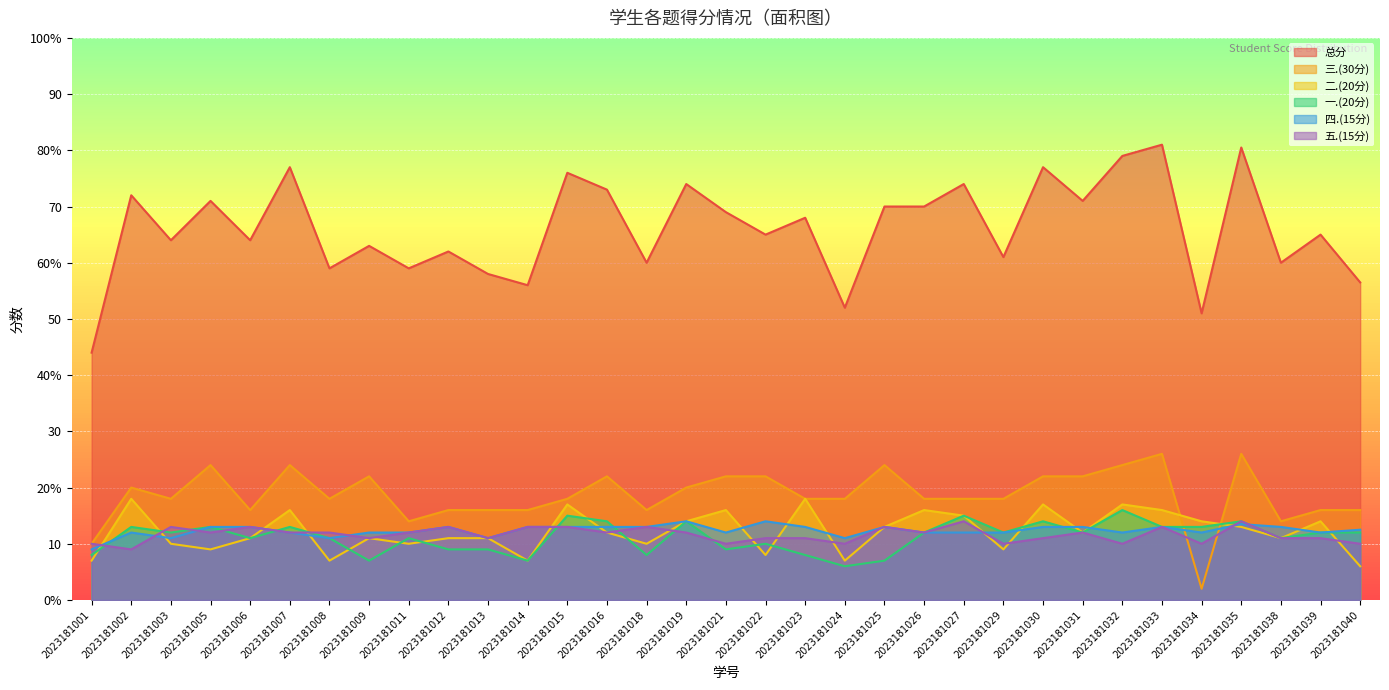

How many lines are shown in the chart?

6